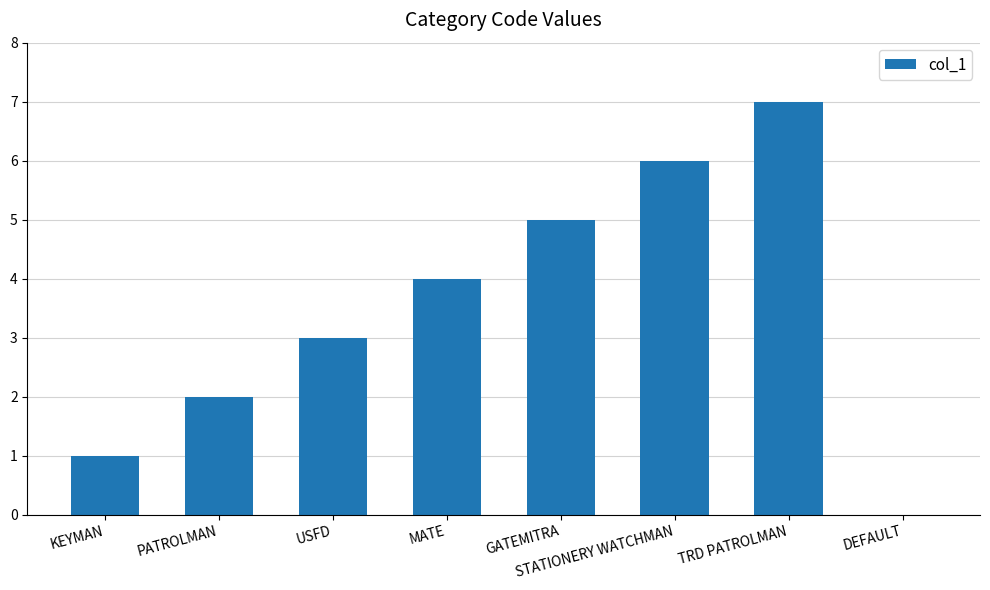

True or false: the data shows 2 at PATROLMAN.

True